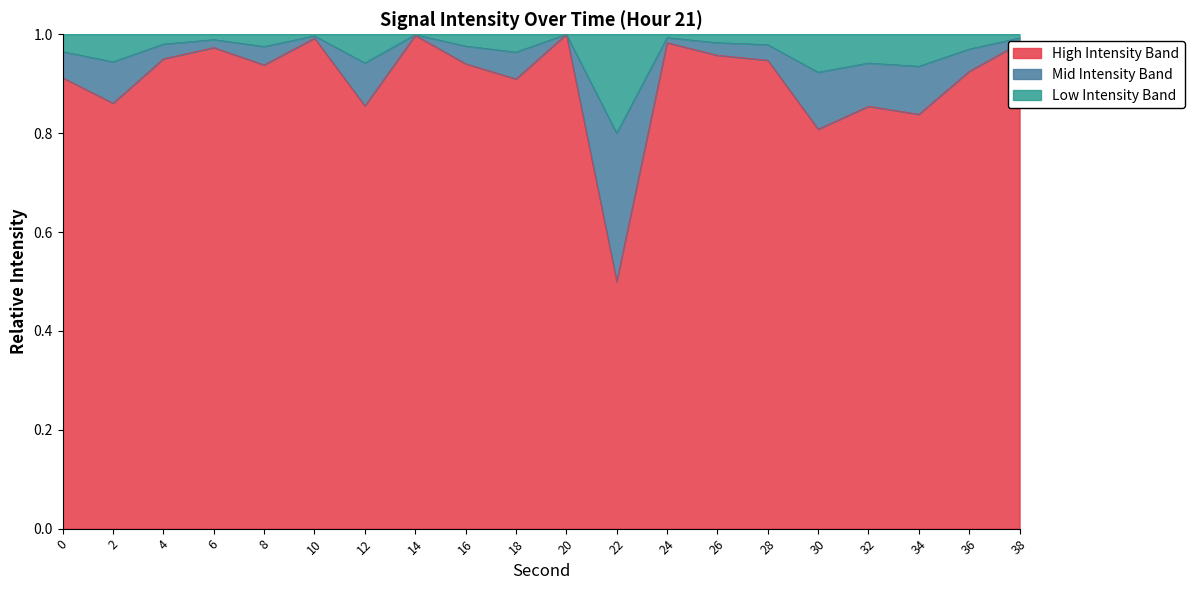

Reading left to right, what are all the values shown in this chart?

0.9	0.9	1.0	1.0	0.9	1.0	0.9	1.0	0.9	0.9	1.0	0.5	1.0	1.0	0.9	0.8	0.9	0.8	0.9	1.0